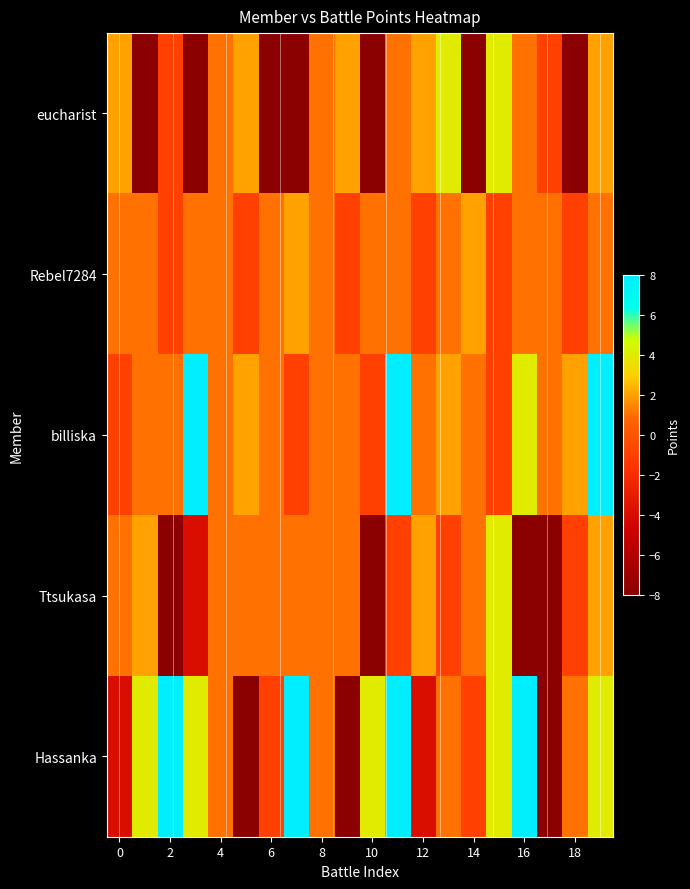

At how many categories does at least one series exceed 1?

16